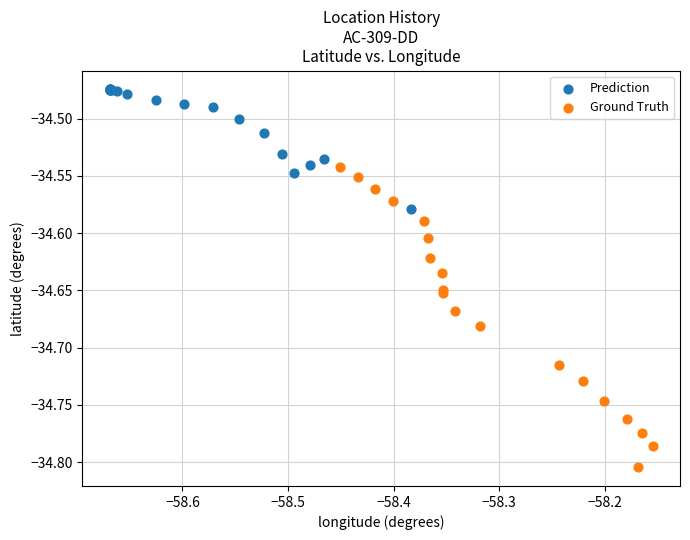

Which series reaches the minimum Y coordinate?

Ground Truth